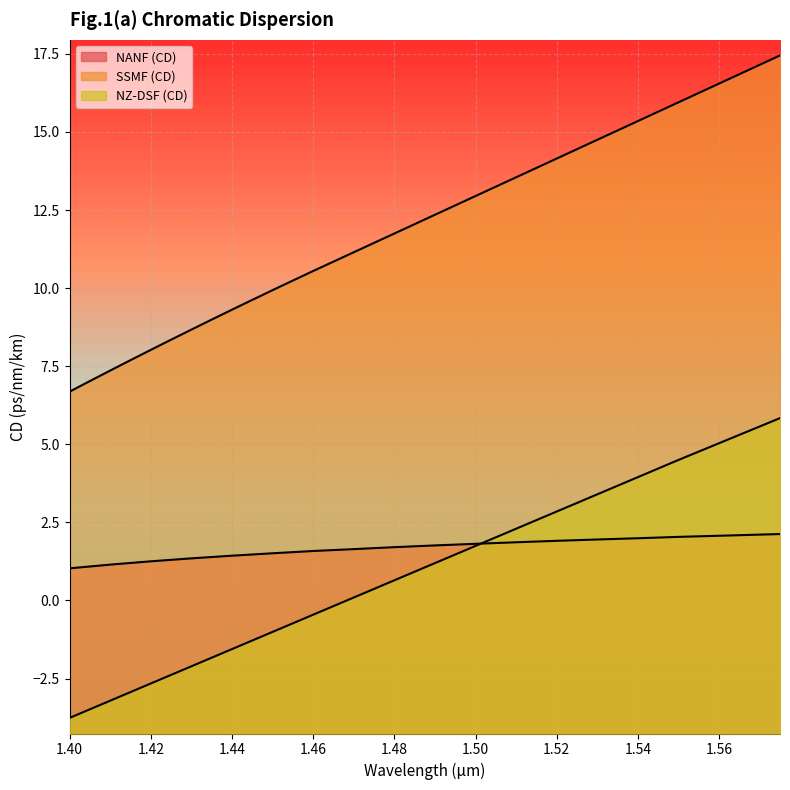

Which series has the largest total across all categories?

SSMF (CD)